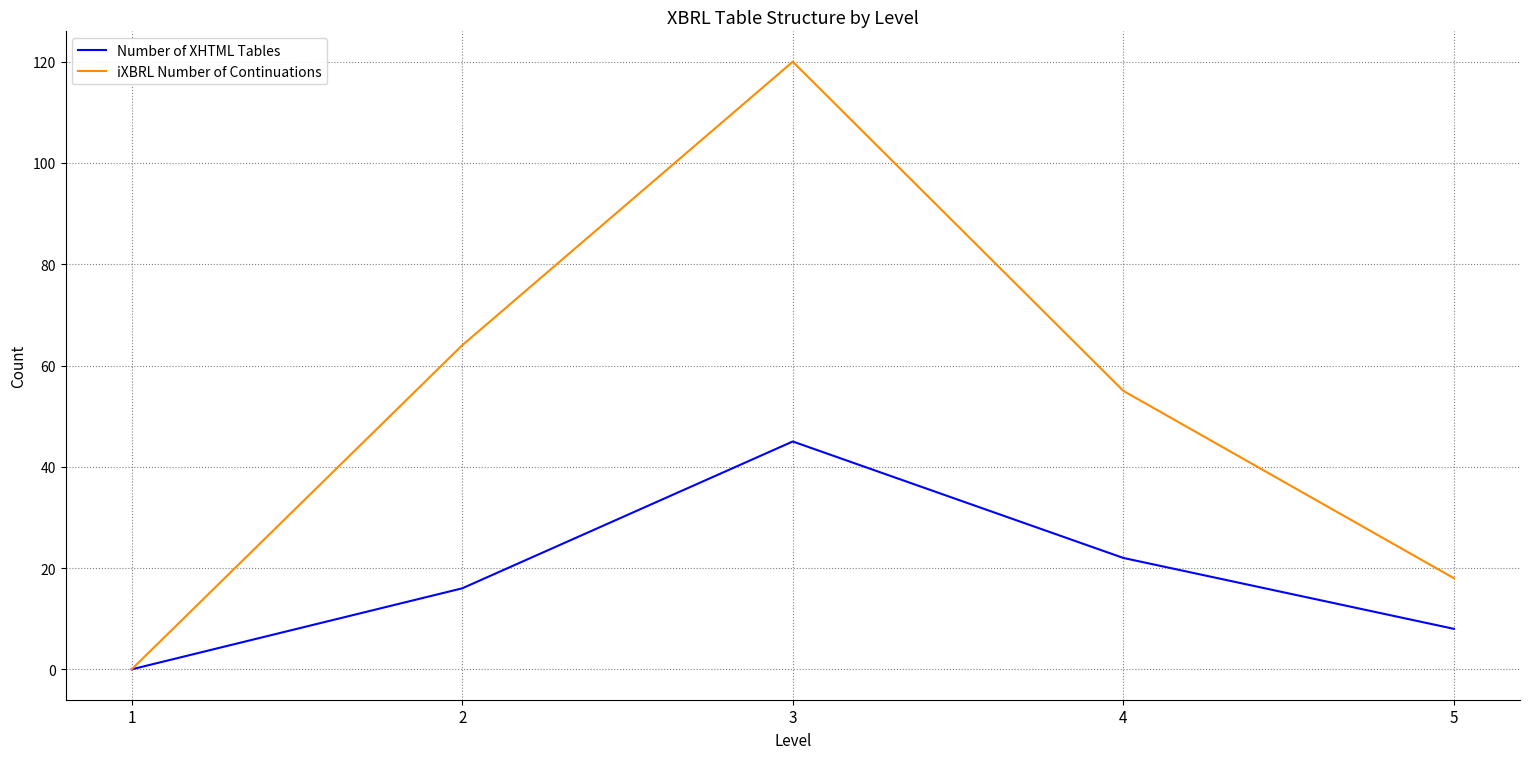

What is the difference between the maximum and second lowest values in the iXBRL Number of Continuations series?

102